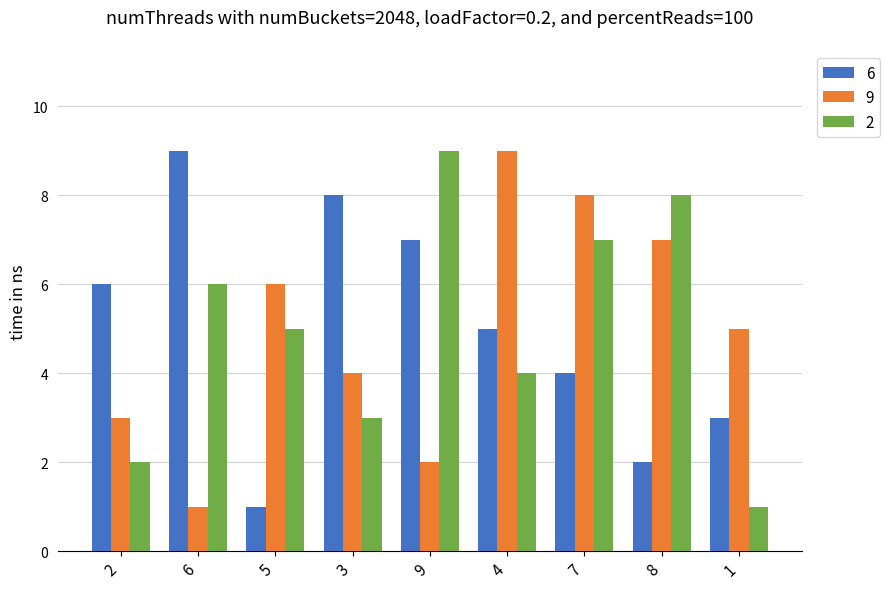

What is the maximum value shown in the chart?

9